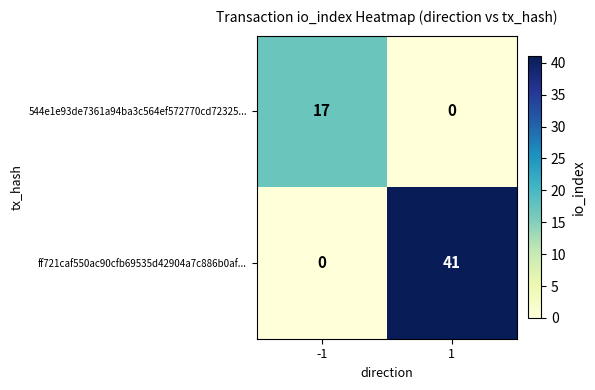

What is the difference between the maximum and minimum values in the ff721caf550ac90cfb69535d42904a7c886b0af... series?

41